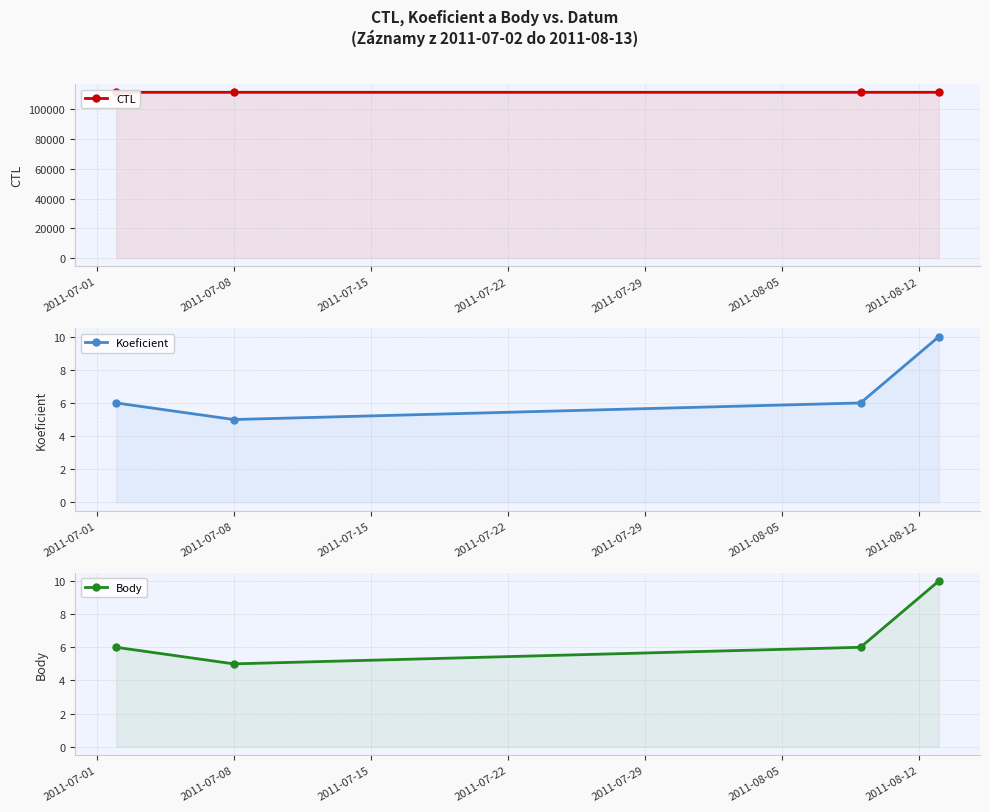

True or false: Koeficient and Body cross at least once.

False